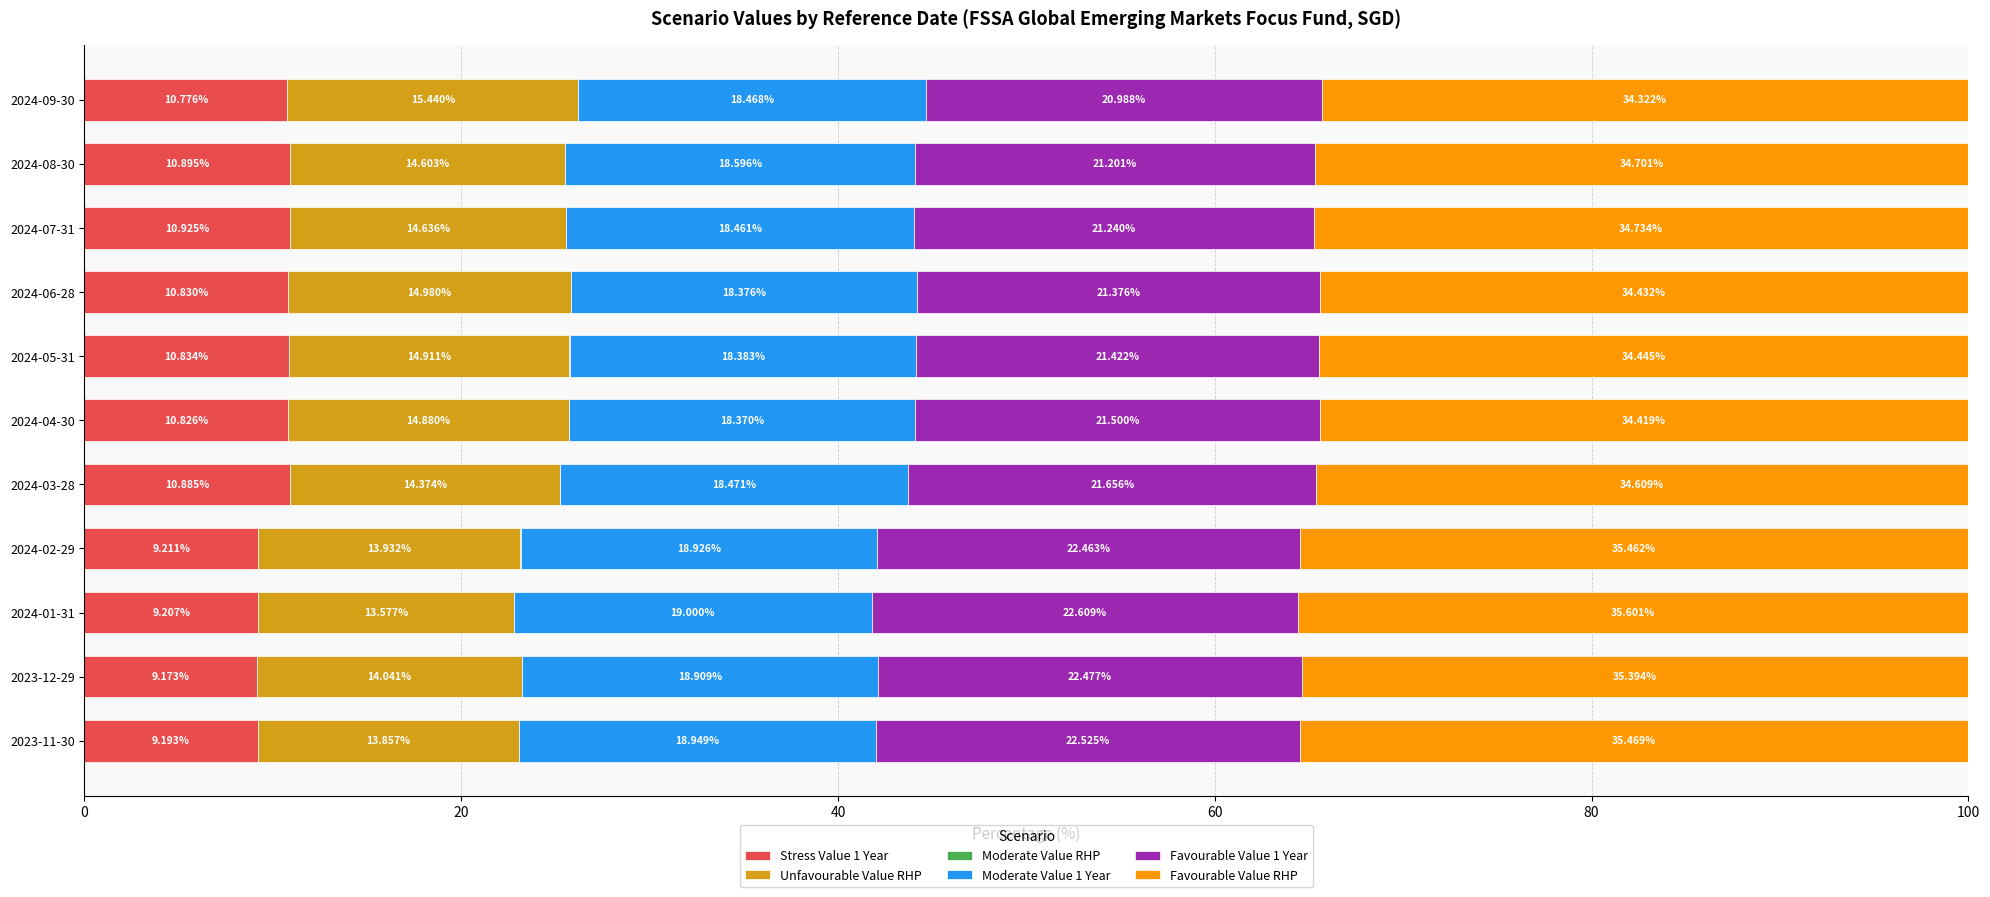

What is the total value across all series at 2024-07-31?

100.0